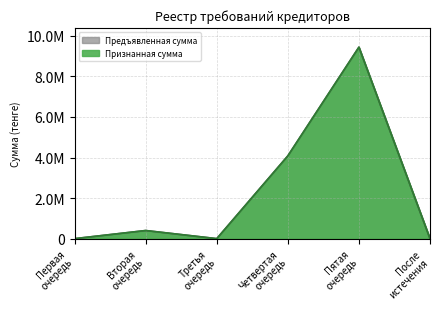

Which series has the largest range (max minus min)?

Признанная сумма